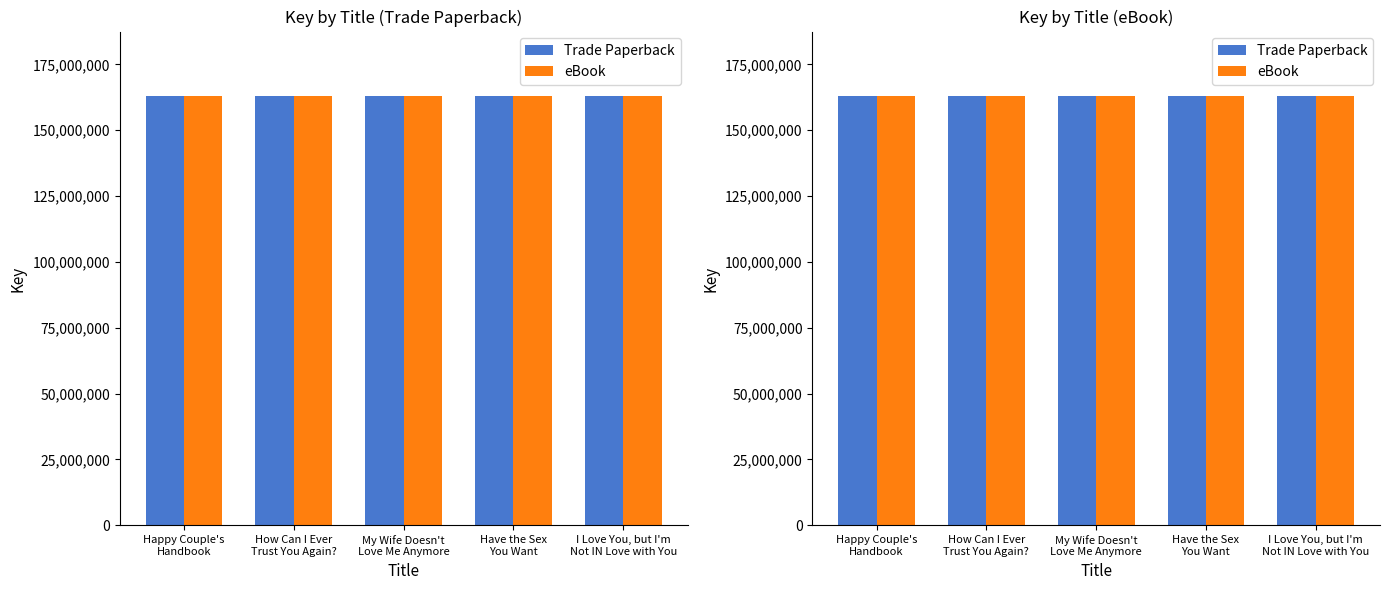

Which series changed the most between How Can I Ever
Trust You Again? and Have the Sex
You Want?

Trade Paperback